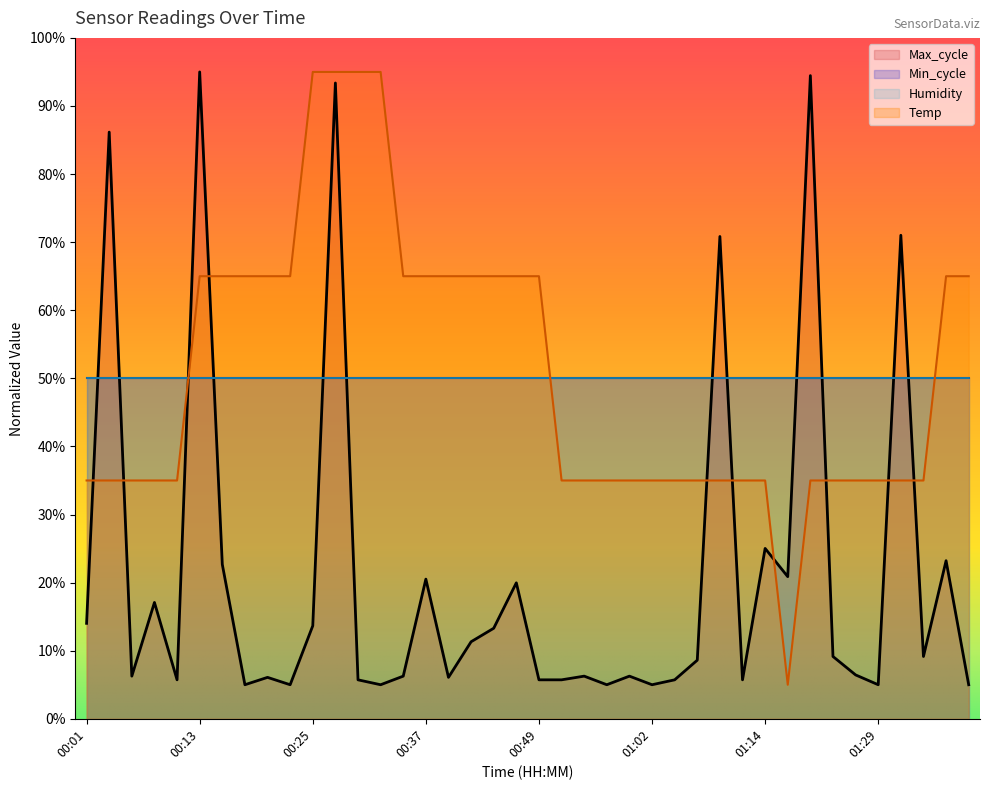

List the series in order of their peak value, lowest first.

Temp, Max_cycle